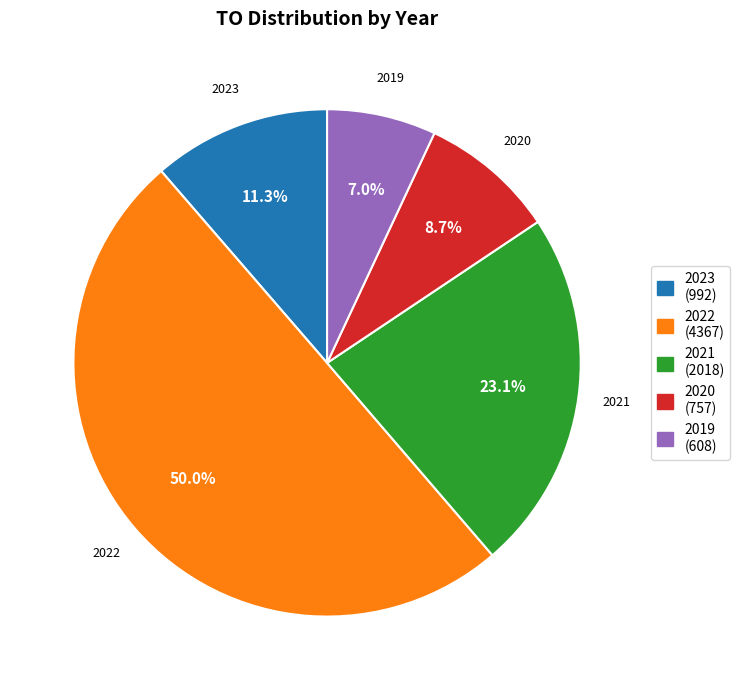

Which category has the biggest portion of the pie?

2022